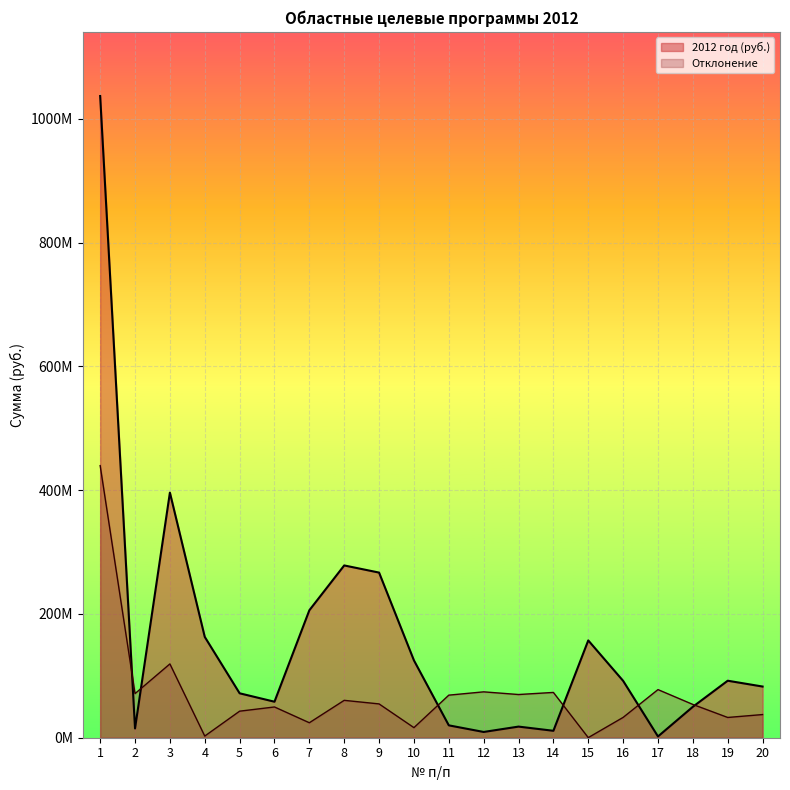

Reading right to left, what are all the values shown in this chart?

20=82722754	19=92125000	18=50000000	17=2051000	16=91937000	15=157264000	14=11210000	13=17985000	12=9314500	11=20000000	10=125000000	9=266880000	8=278432000	7=206000000	6=58200000	5=71800000	4=162949000	3=396150000	2=15000000	1=1037037537